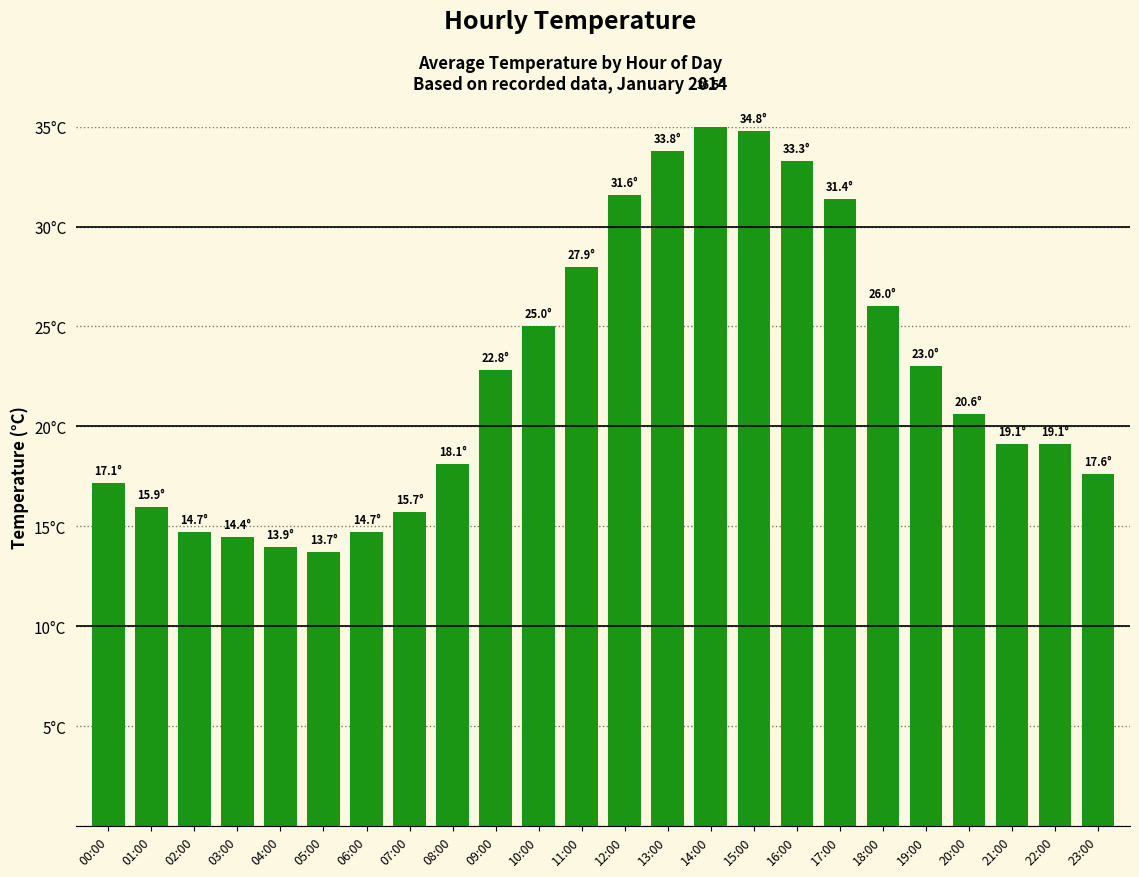

Approximately how many times larger is the value at 03:00 compared to 21:00?

0.8